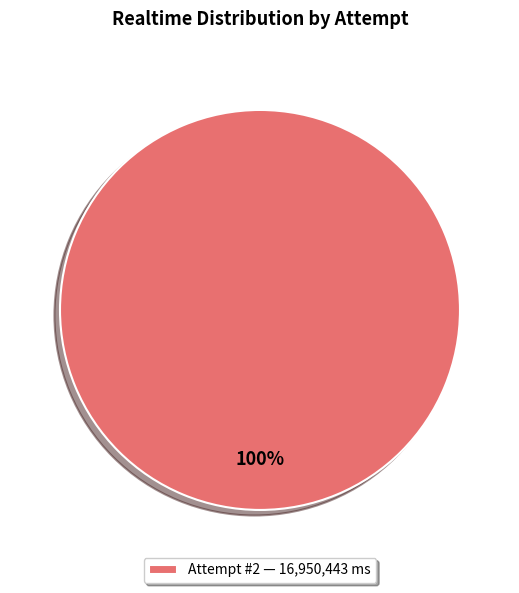

What is the majority slice?

Attempt #2 — 16,950,443 ms